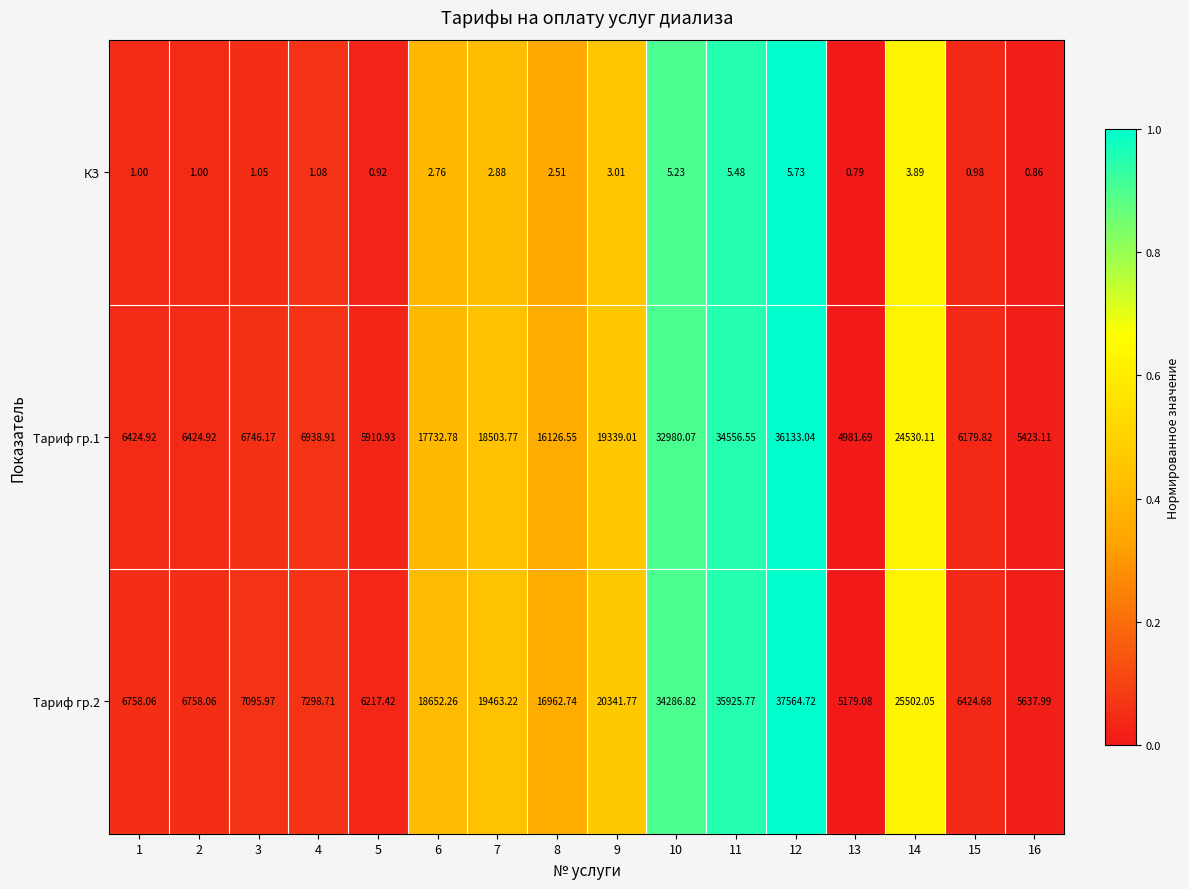

Is the value of Тариф гр.1 at 5 greater than the value of Тариф гр.2 at 1?

No